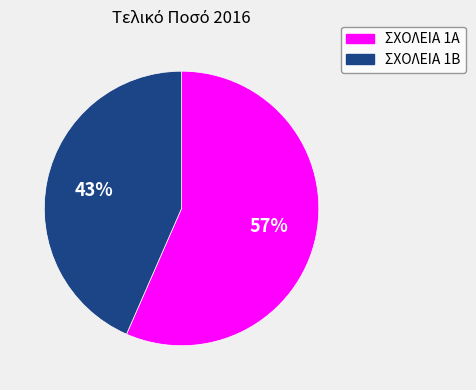

To the nearest percent, what percentage of the pie is ΣΧΟΛΕΙΑ 1Α?

57%